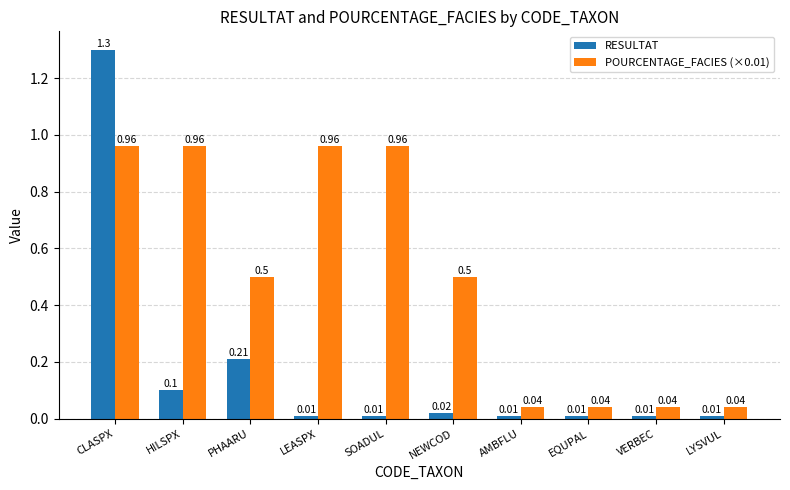

Which series has the largest range (max minus min)?

RESULTAT